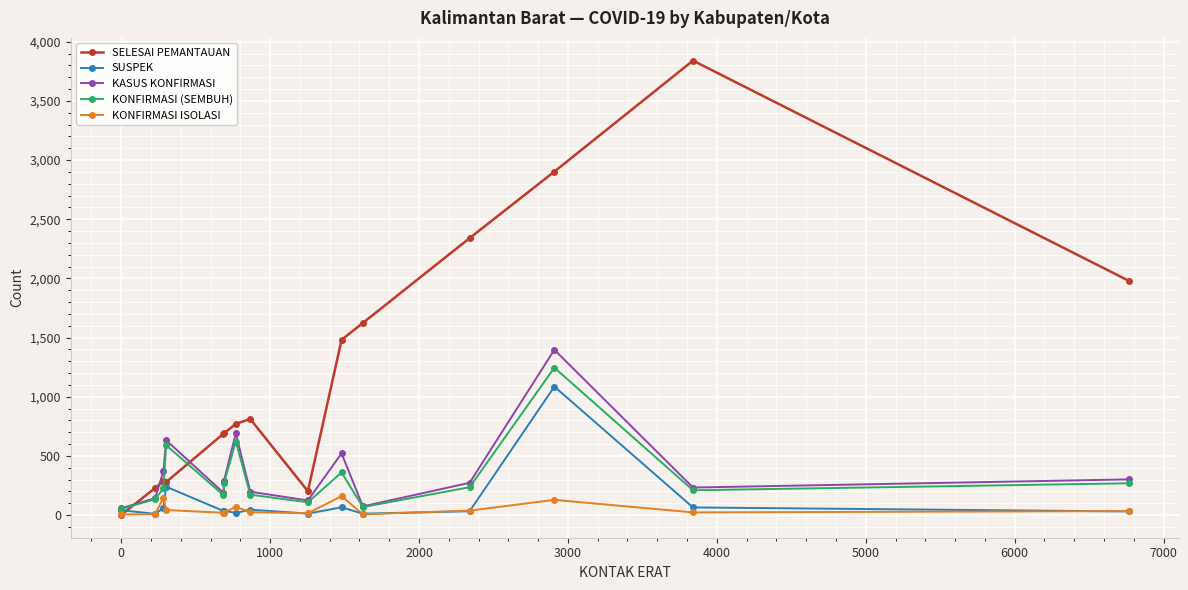

Which series has the largest total across all categories?

SELESAI PEMANTAUAN